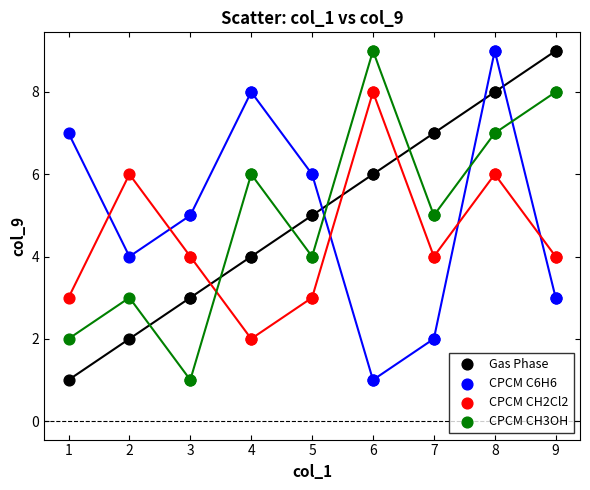

What is the X range (max minus min) for the scatter plot?

8